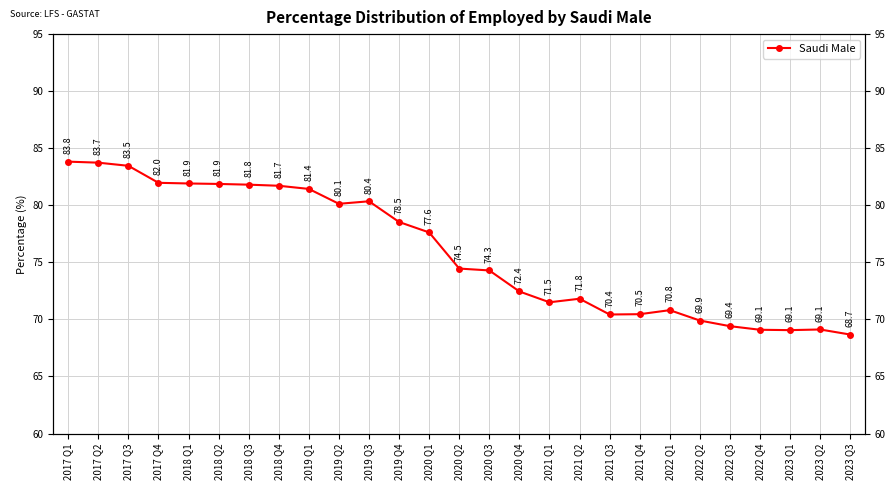

True or false: the data shows 23.5 at 2019 Q3.

False